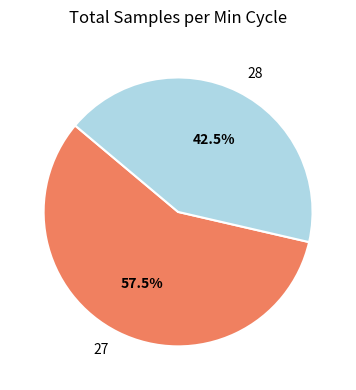

Which category has the biggest portion of the pie?

27